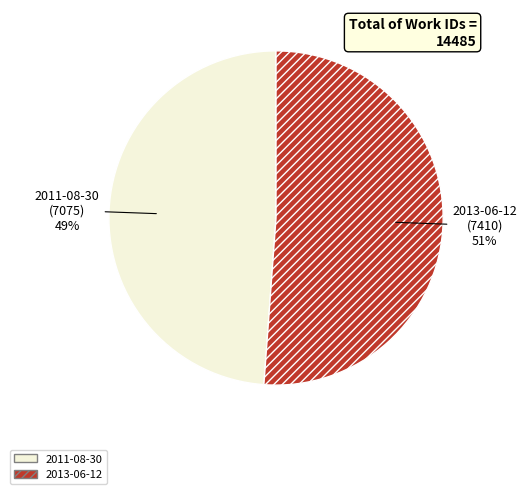

The 2013-06-12 slice represents 51% of the pie. True or false?

True